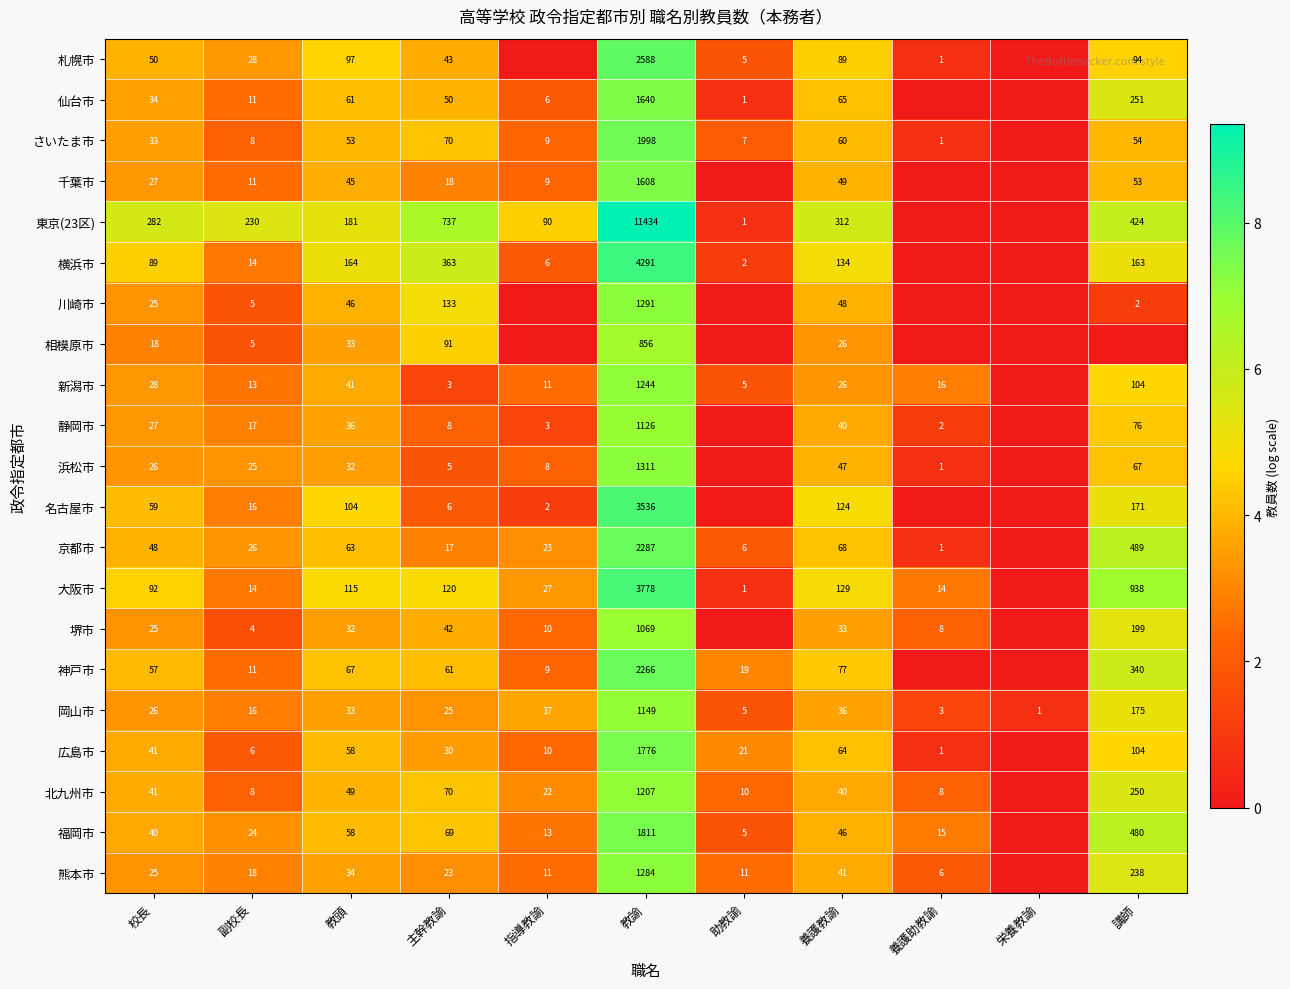

What is the sum of the 岡山市 values at 講師 and 副校長?

191